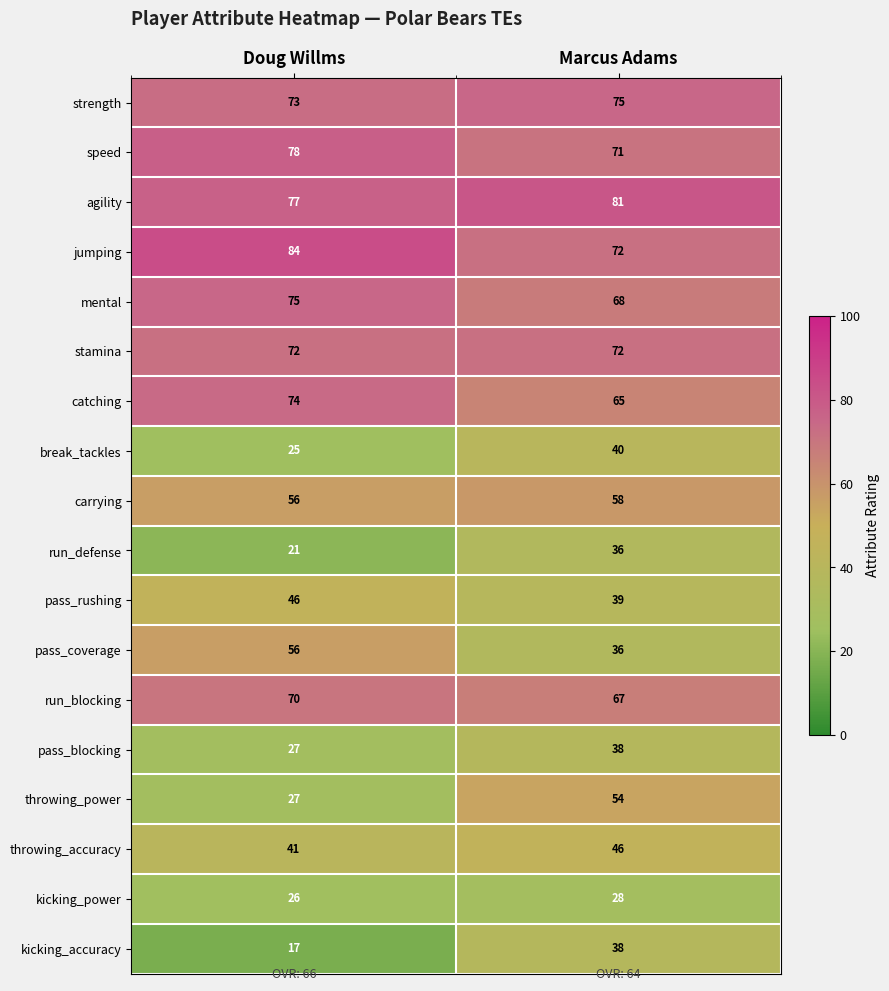

Where is kicking_accuracy nearest to the value 27?

Doug Willms